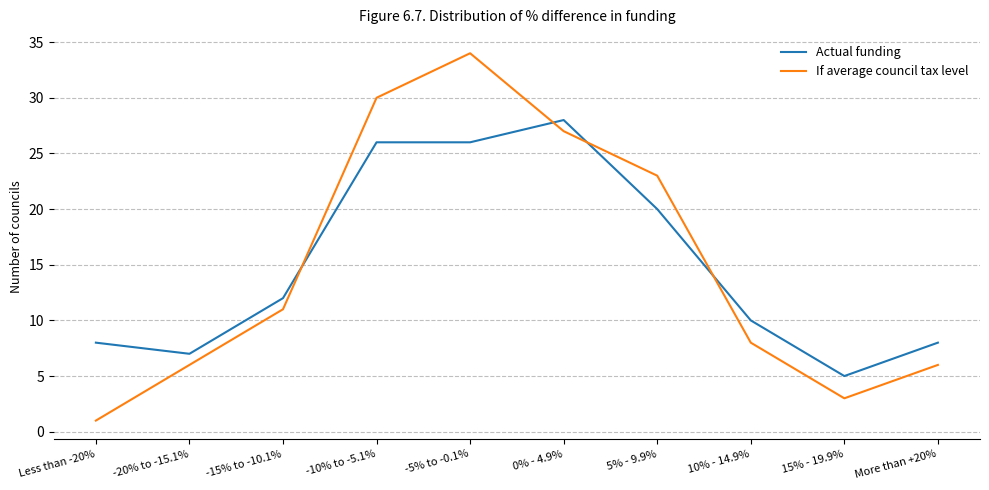

Which series has the largest range (max minus min)?

If average council tax level